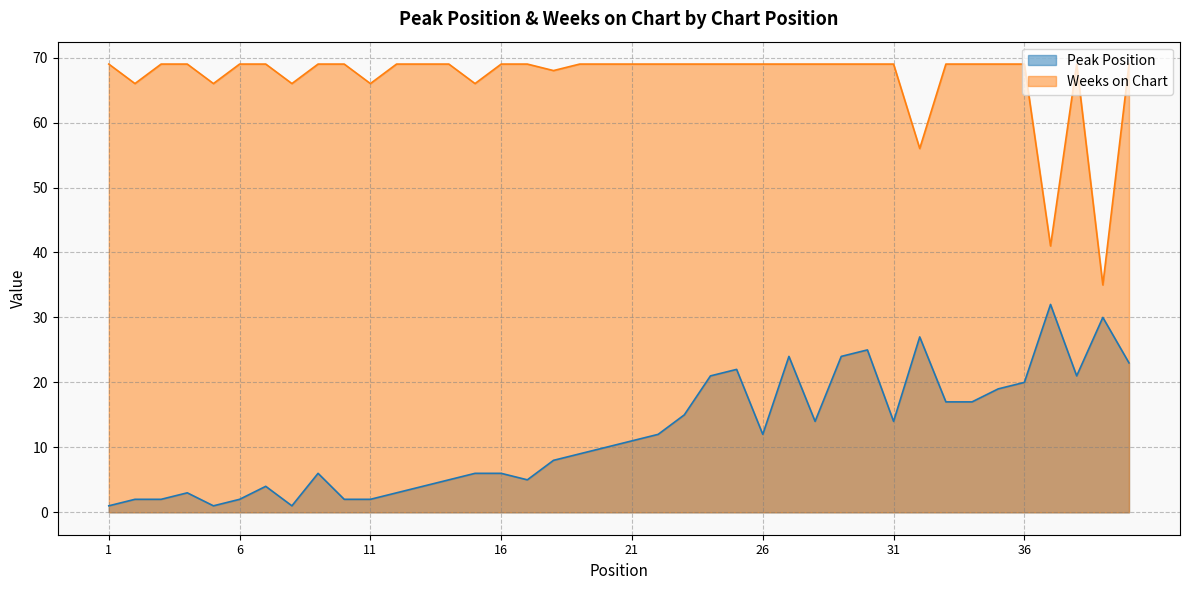

Is the value of Weeks on Chart at 17 greater than the value of Peak Position at 19?

Yes